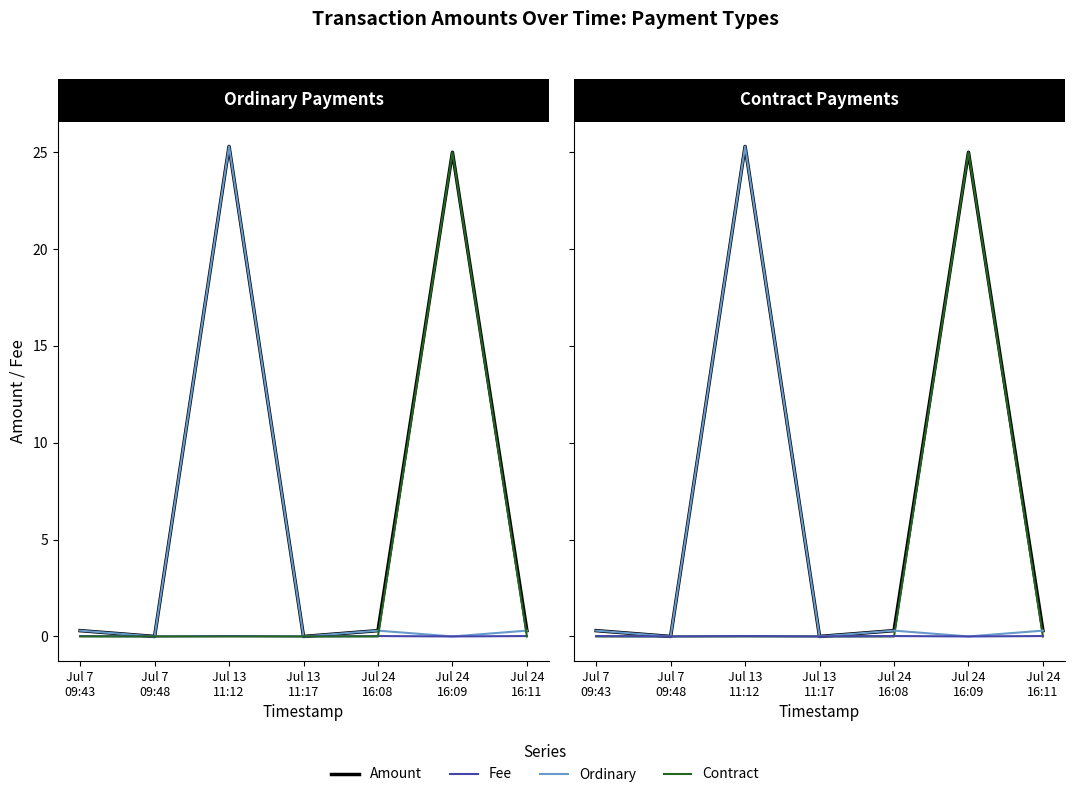

Reading left to right, transcribe all the data shown in this chart.

Amount: 0.3	0.0	25.3	0.0	0.3	25.0	0.3
Ordinary: 0.3	0.0	25.3	0.0	0.3	0.0	0.3
Fee: 0.0	0.0	0.0	0.0	0.0	0.0	0.0
Contract: 0.0	0.0	0.0	0.0	0.0	25.0	0.0